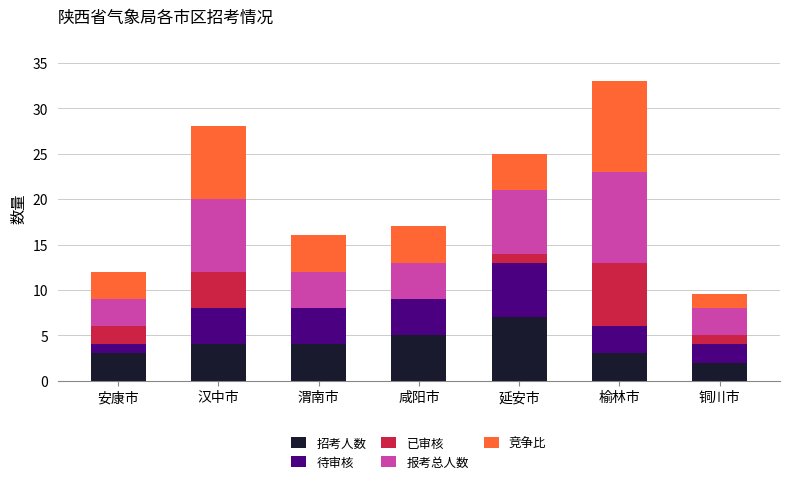

The 招考人数 series shows 5.0 at 咸阳市. True or false?

True